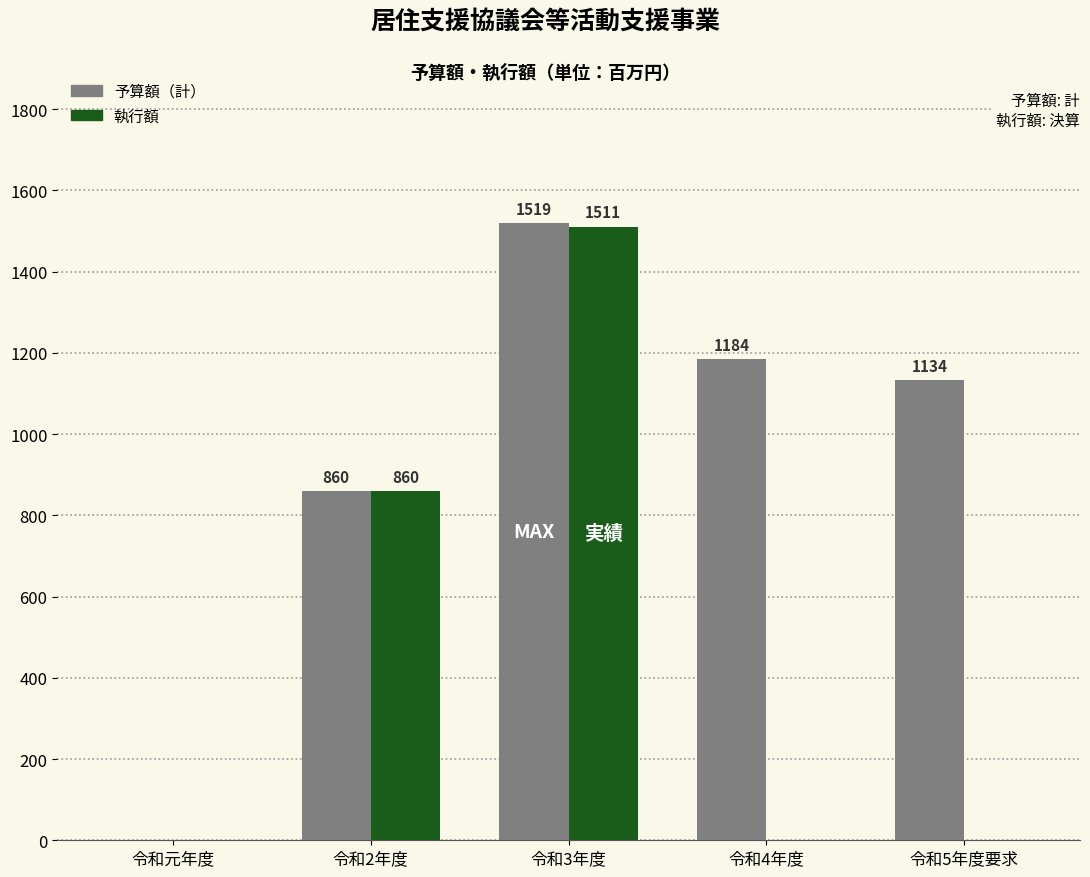

Reading left to right, what are all the values shown in this chart?

予算額（計）: 令和元年度=0	令和2年度=860	令和3年度=1519	令和4年度=1184	令和5年度要求=1134
執行額: 令和元年度=0	令和2年度=860	令和3年度=1511	令和4年度=0	令和5年度要求=0